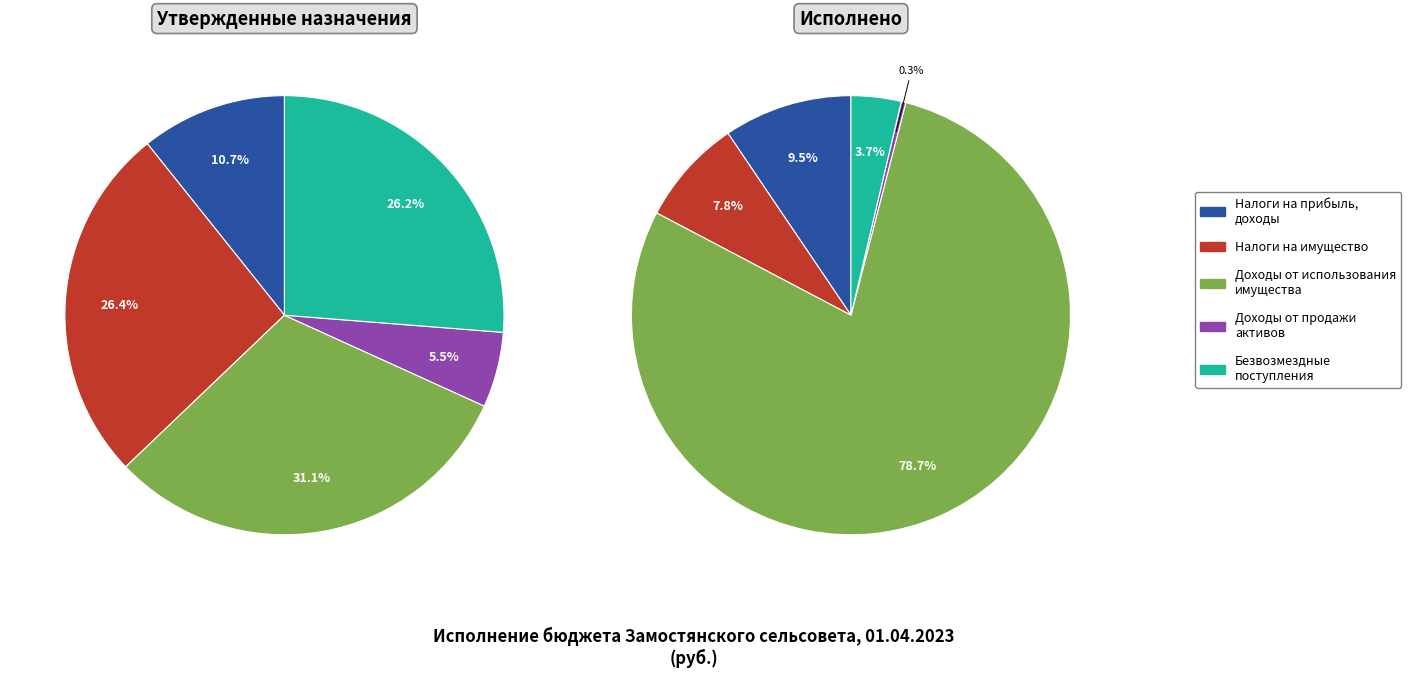

Rank the series at НАЛОГИ НА ПРИБЫЛЬ, ДОХОДЫ from highest to lowest value.

Утвержденные бюджетные назначения, Исполнено